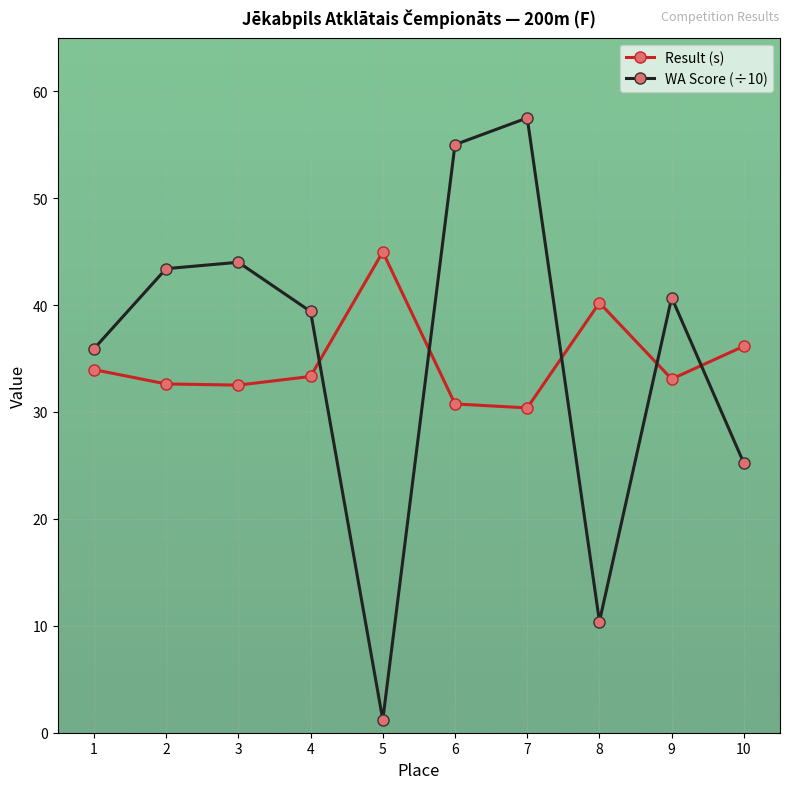

Is the value of WA Score (÷10) at 5 greater than the value of Result (s) at 2?

No